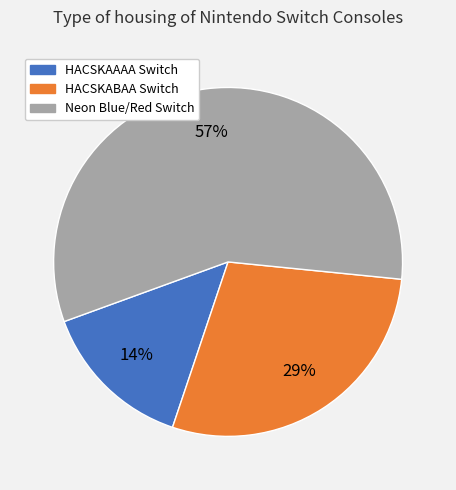

Is there a majority slice in this chart?

Yes